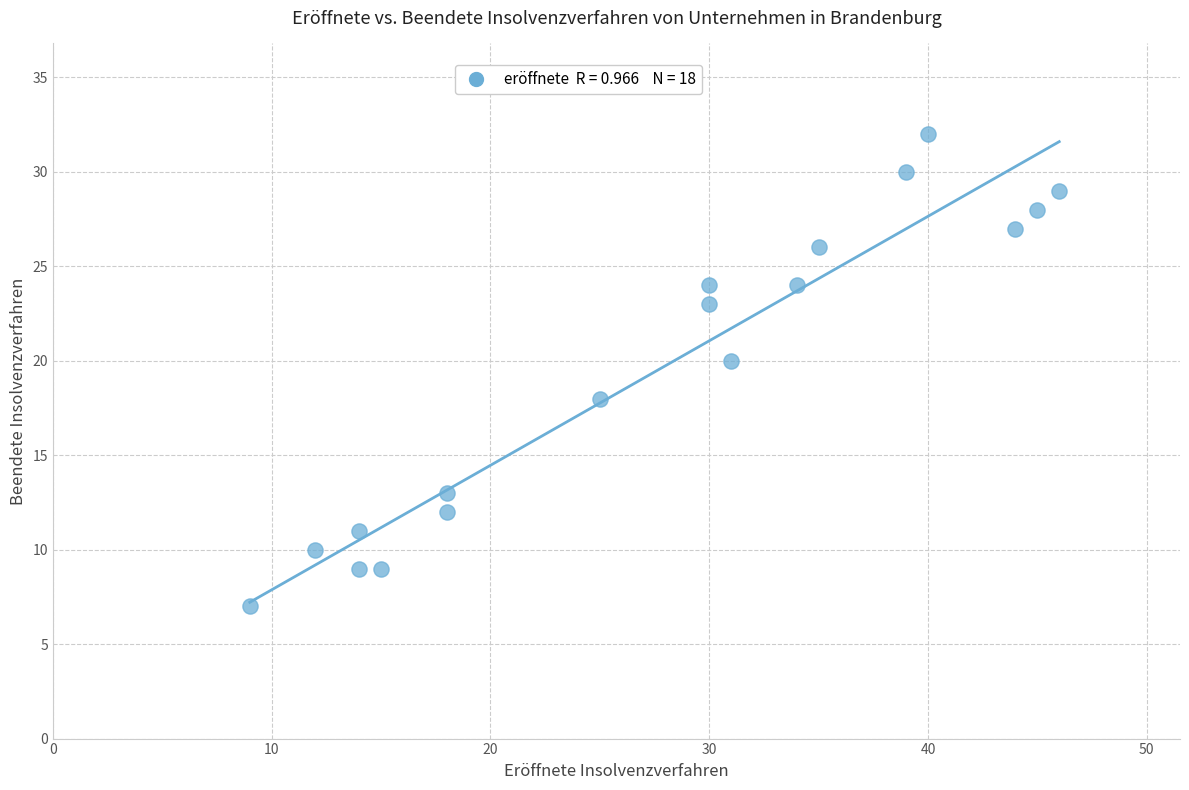

What is the range of X values (max minus min)?

37